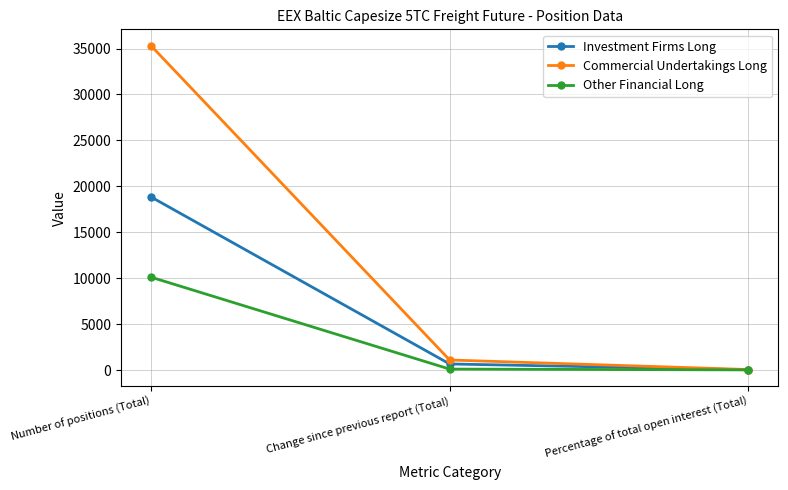

Rank the series at Change since previous report (Total) from highest to lowest value.

Commercial Undertakings Long, Investment Firms Long, Other Financial Long